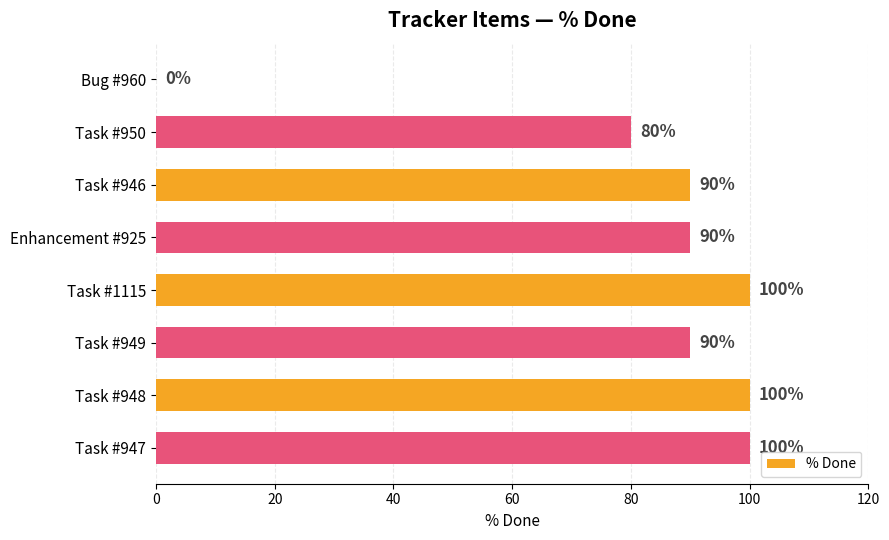

Reading top to bottom, list all the values displayed in this chart.

Bug #960=0	Task #950=80	Task #946=90	Enhancement #925=90	Task #1115=100	Task #949=90	Task #948=100	Task #947=100